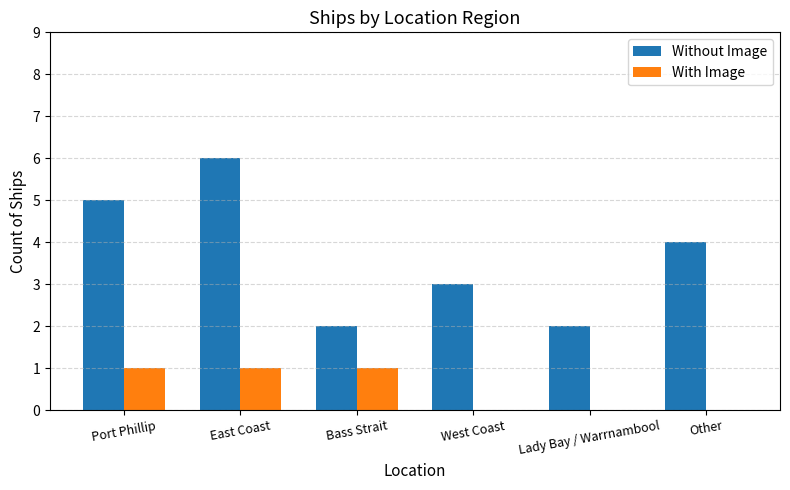

Which series has the largest total across all categories?

Without Image